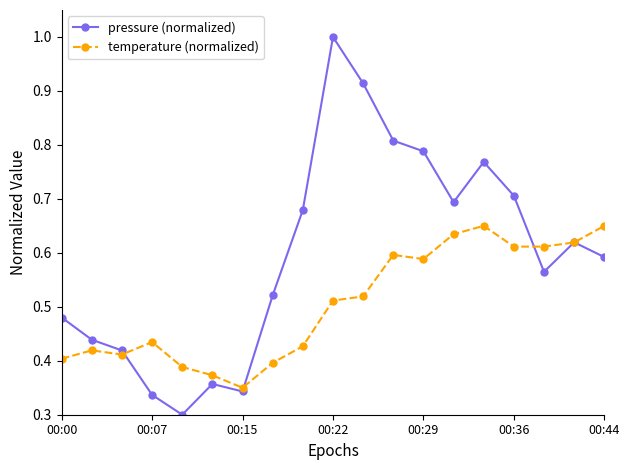

Which series has the largest range (max minus min)?

pressure (normalized)